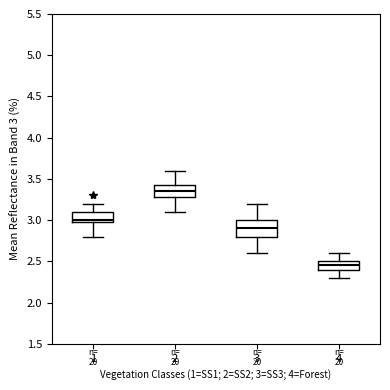

Reading left to right, read every box against the y-axis: the position of its median line, the range the box covers, and the ends of its whiskers. The values are not printed on the chart, so give them approximately, as read against the axis.

1: median 3.00 (just above the box's lower edge), box 3.00 to 3.10, whiskers 2.80 to 3.20
2: median 3.35, box 3.30 to 3.45, whiskers 3.10 to 3.60
3: median 2.90, box 2.80 to 3.00, whiskers 2.60 to 3.20
4: median 2.45, box 2.40 to 2.50, whiskers 2.30 to 2.60